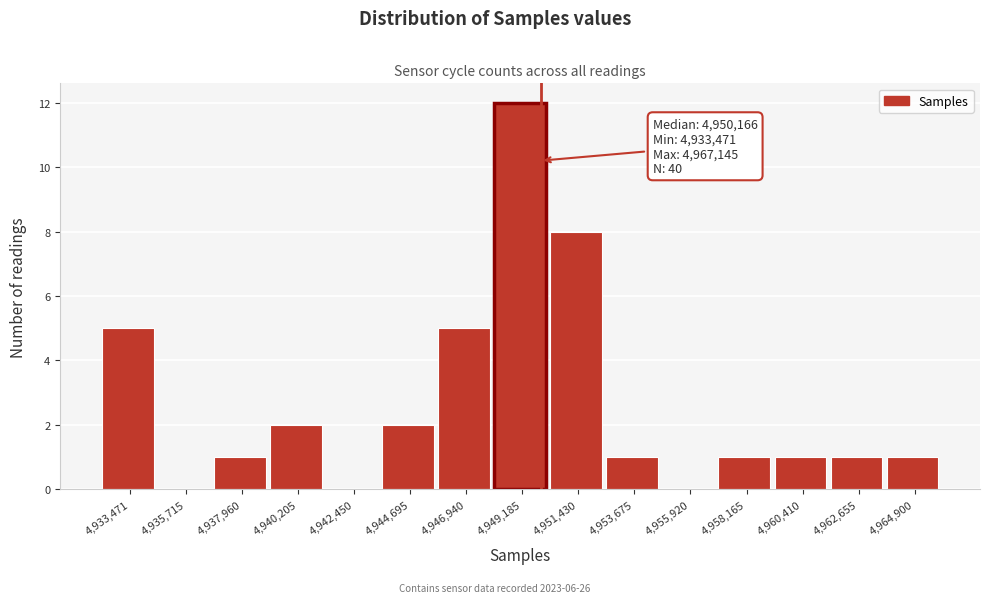

Reading right to left, extract all data points from this chart.

4,964,900=1	4,962,655=1	4,960,410=1	4,958,165=1	4,955,920=0	4,953,675=1	4,951,430=8	4,949,185=12	4,946,940=5	4,944,695=2	4,942,450=0	4,940,205=2	4,937,960=1	4,935,715=0	4,933,471=5